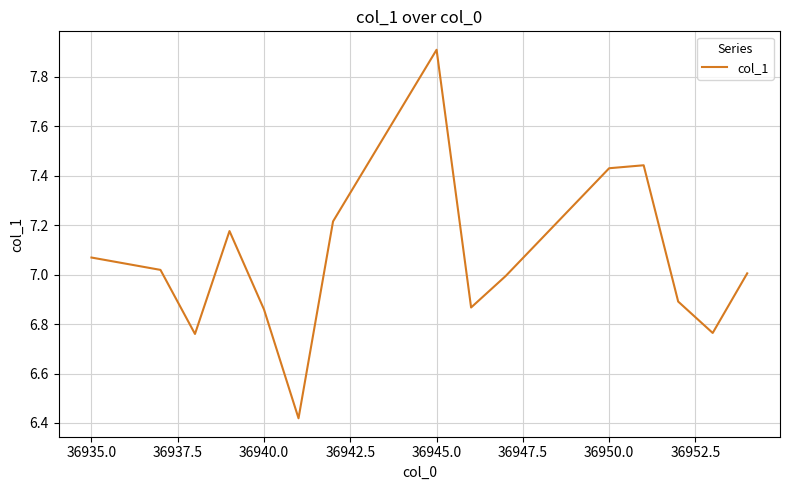

What is the greatest value displayed?

7.9